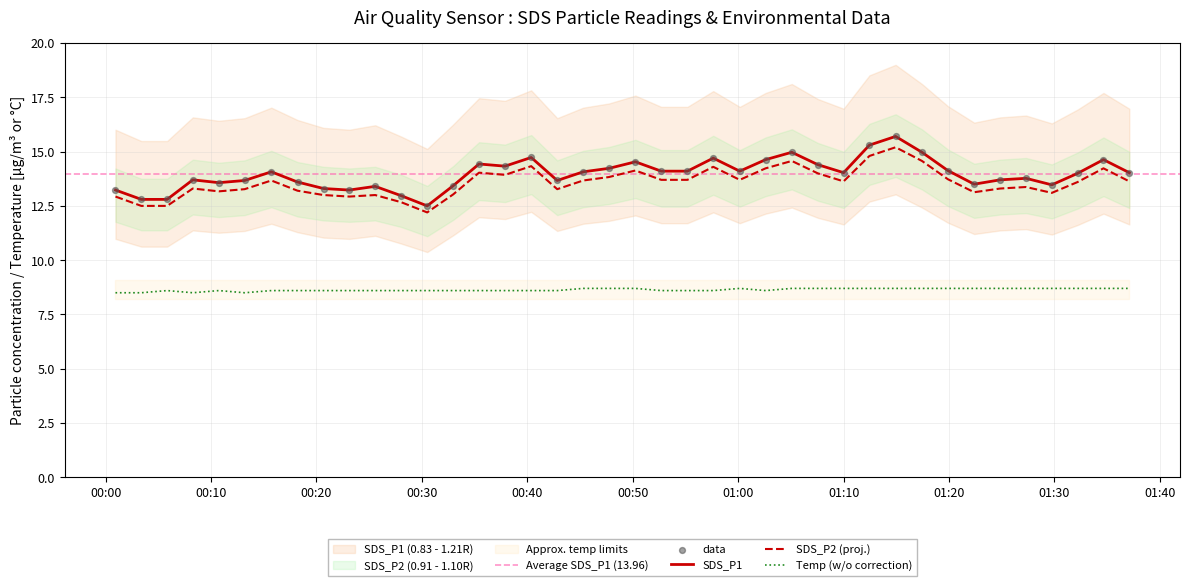

Which series reaches the minimum Y coordinate?

Temp